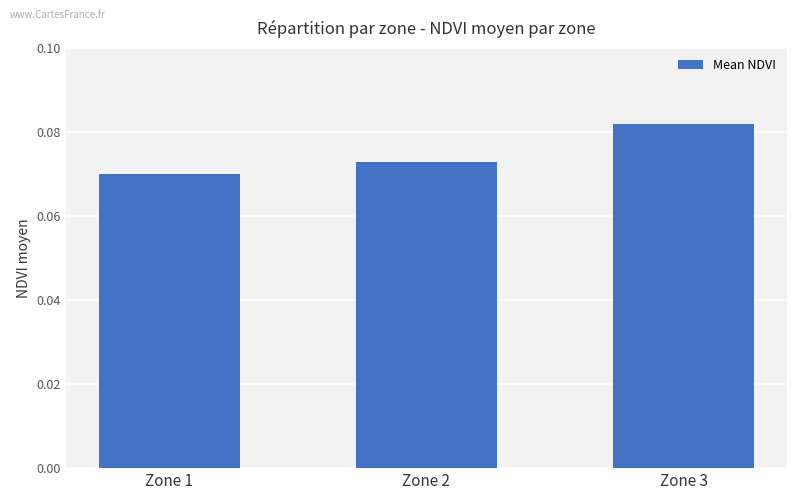

Between Zone 3 and Zone 2, which is larger?

Zone 3